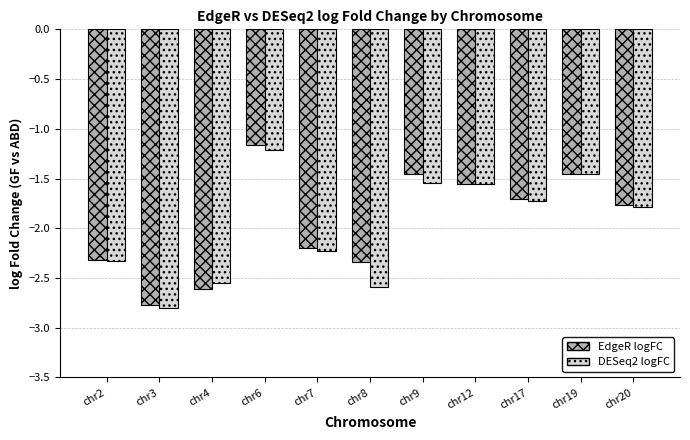

Which series changed the most between chr2 and chr6?

EdgeR logFC